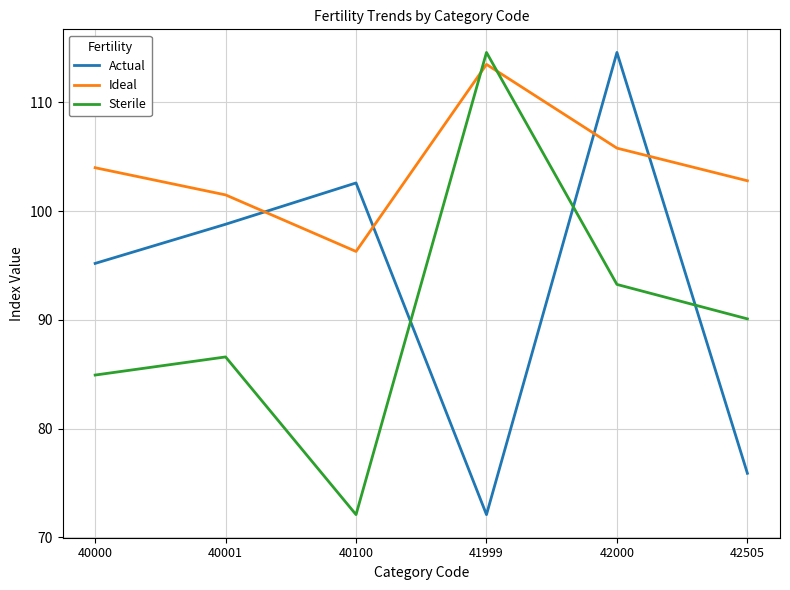

Which series ends up on top after the final intersection of Sterile and Ideal?

Ideal